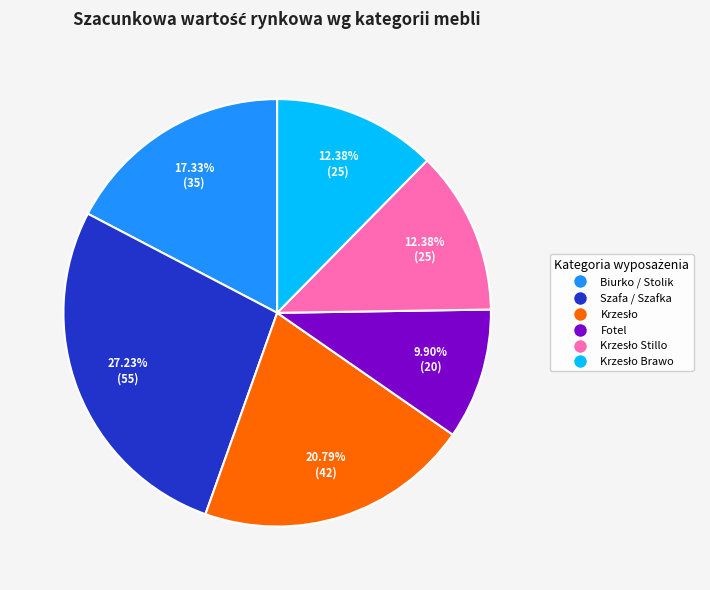

Is there a majority slice in this chart?

No